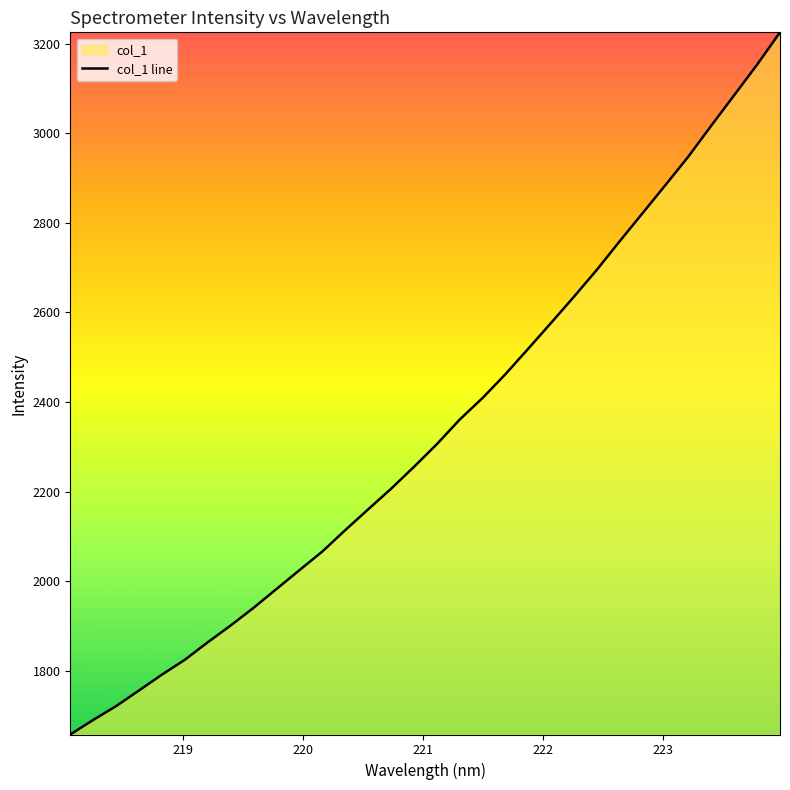

What is the difference between the maximum and minimum values?

1568.1